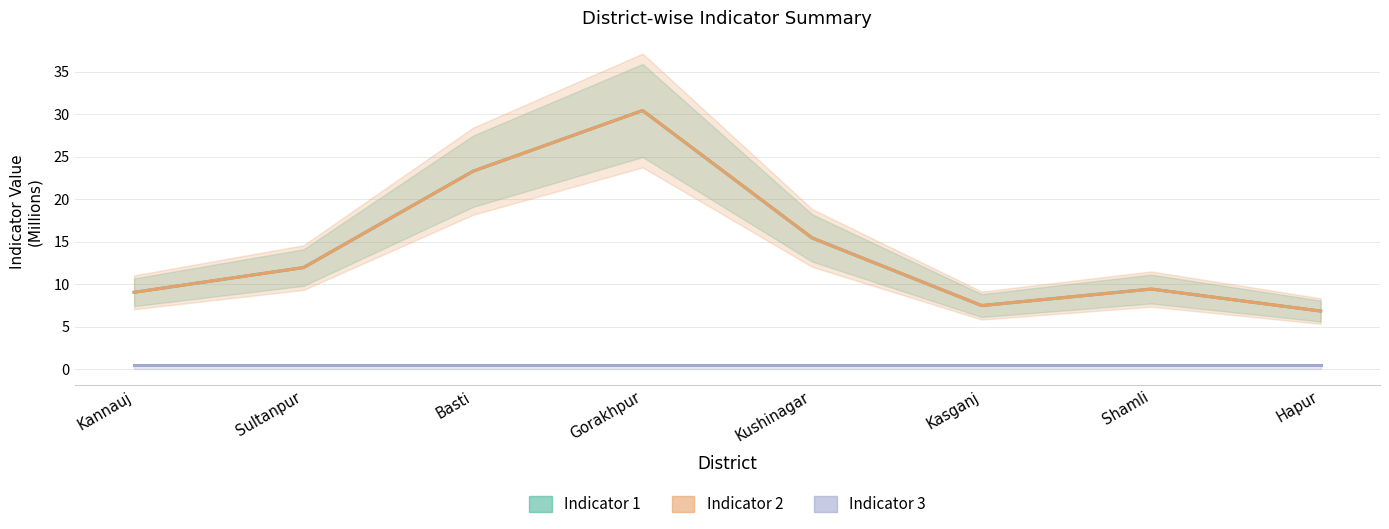

True or false: Indicator 3 and Indicator 1 intersect in this chart.

False